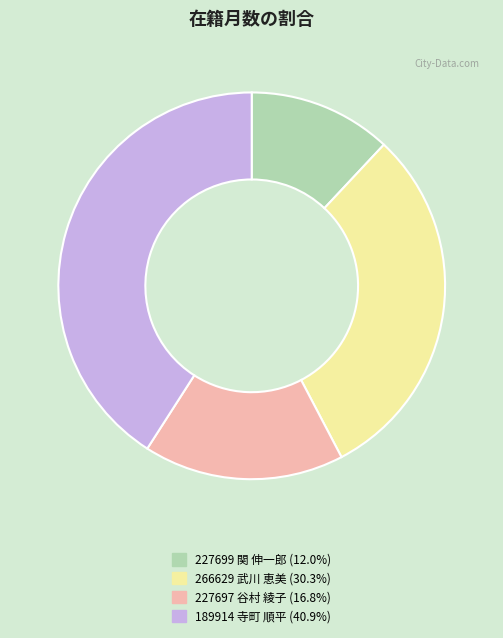

How many slices are in this pie chart?

4